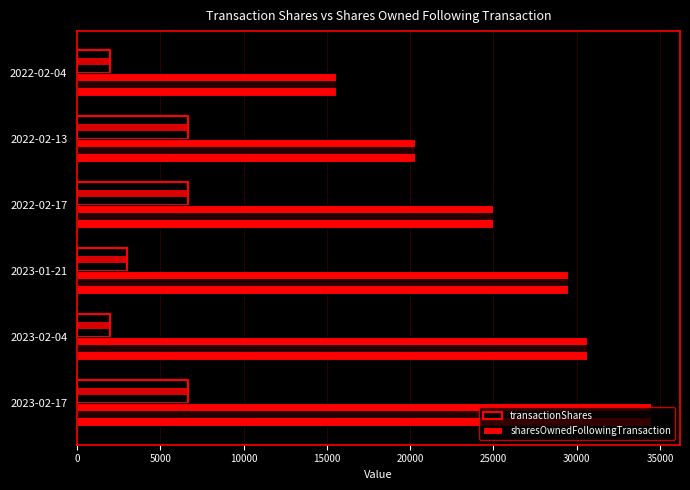

Are the bars horizontal?

Yes